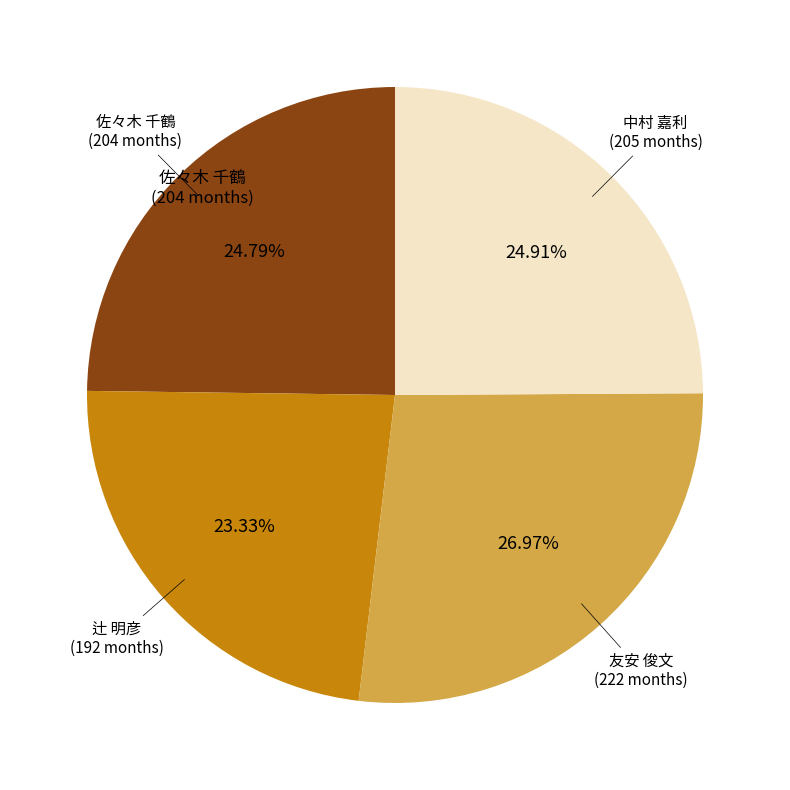

Is there any slice that represents more than half of the pie?

No